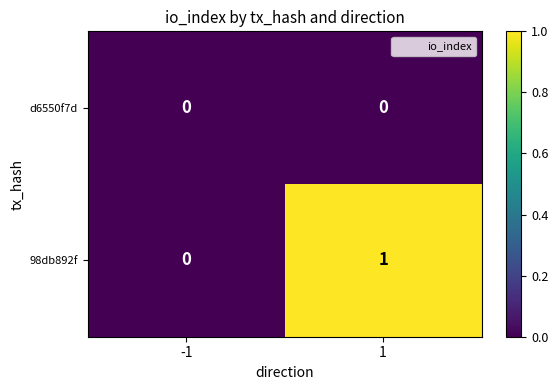

Which series has the largest range (max minus min)?

98db892f